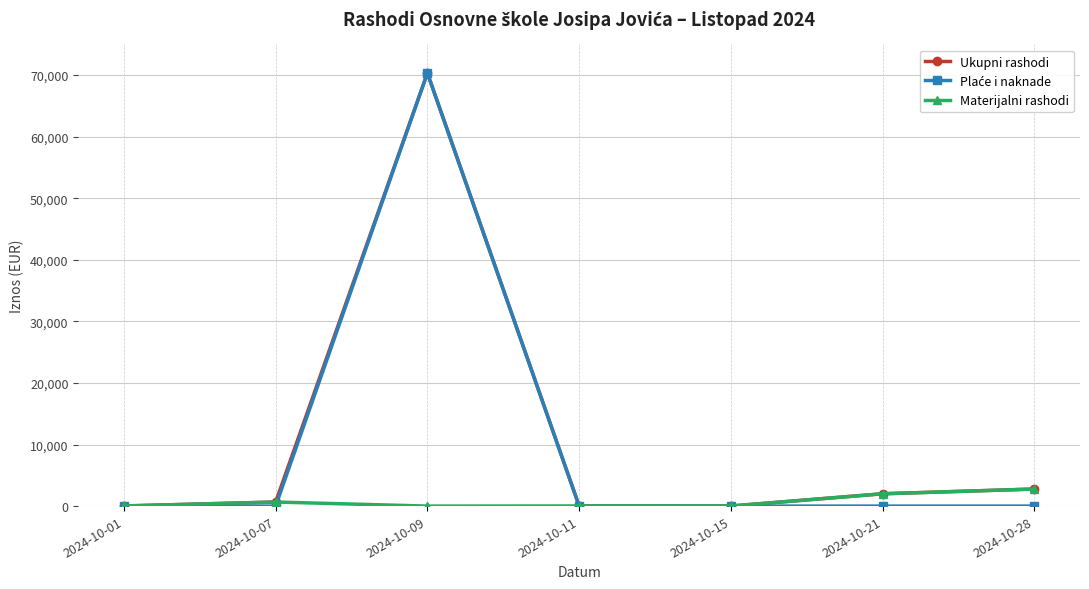

At which label does Ukupni rashodi reach its peak?

2024-10-09